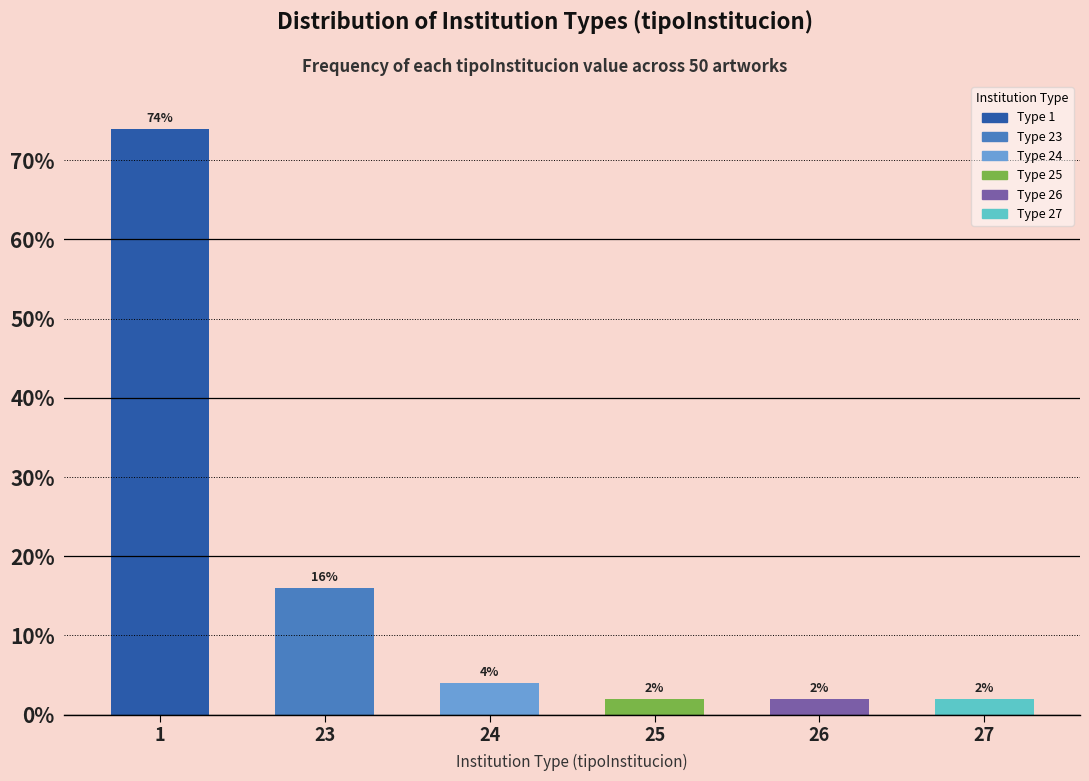

Reading left to right, extract all data points from this chart.

1=74	23=16	24=4	25=2	26=2	27=2